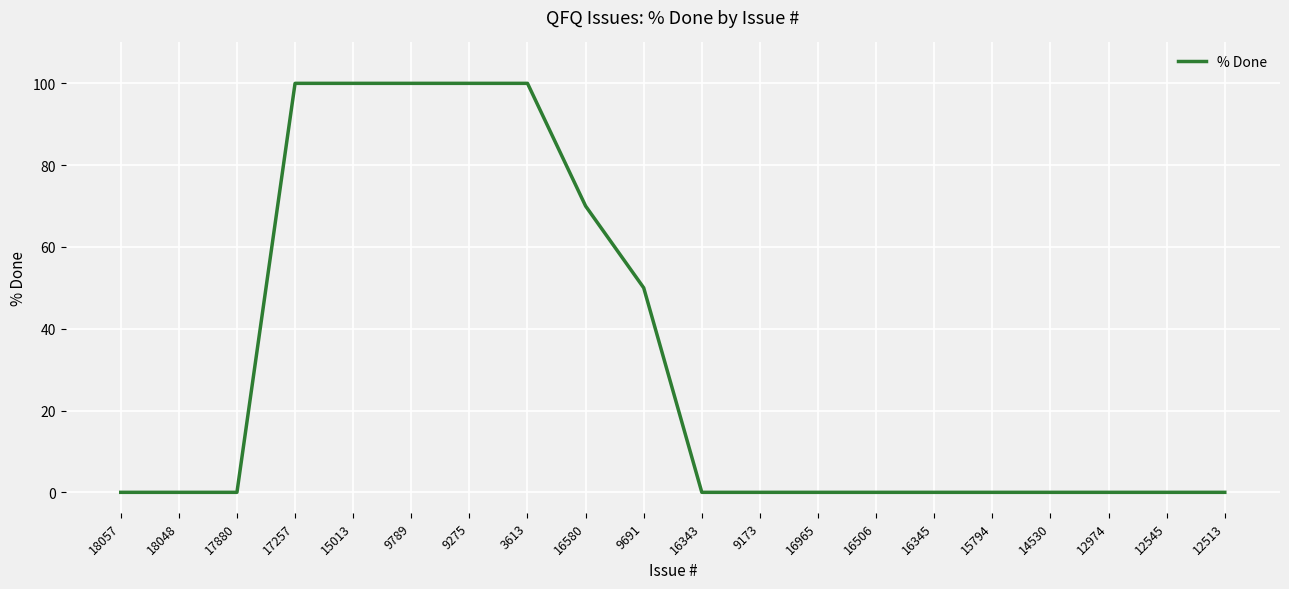

What is the average value?

31